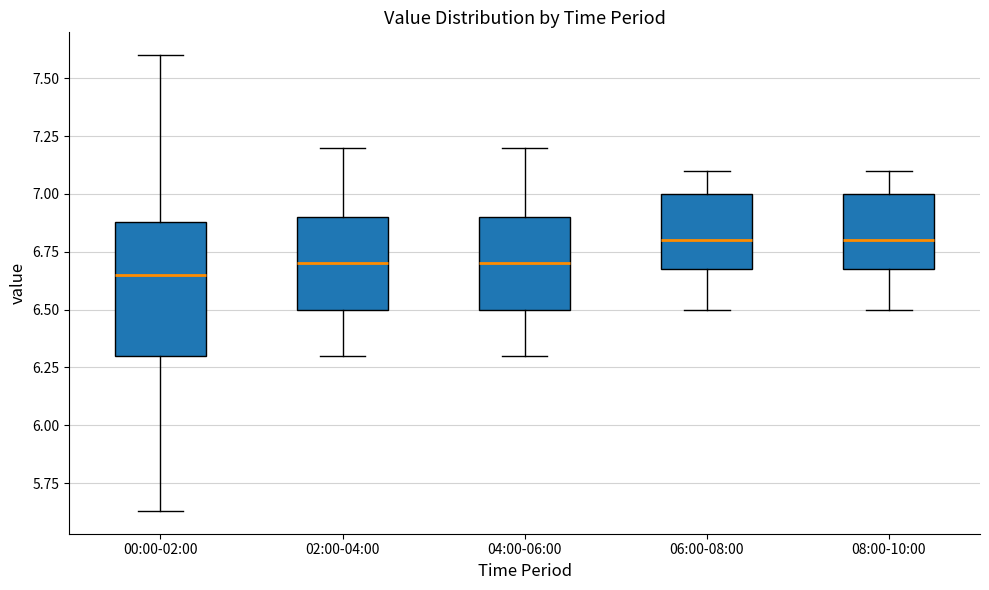

Reading left to right, read every box against the y-axis: the position of its median line, the range the box covers, and the ends of its whiskers. The values are not printed on the chart, so give them approximately, as read against the axis.

00:00-02:00: median 6.65, box 6.30 to 6.90, whiskers 5.65 to 7.60
02:00-04:00: median 6.70, box 6.50 to 6.90, whiskers 6.30 to 7.20
04:00-06:00: median 6.70, box 6.50 to 6.90, whiskers 6.30 to 7.20
06:00-08:00: median 6.80, box 6.70 to 7.00, whiskers 6.50 to 7.10
08:00-10:00: median 6.80, box 6.70 to 7.00, whiskers 6.50 to 7.10